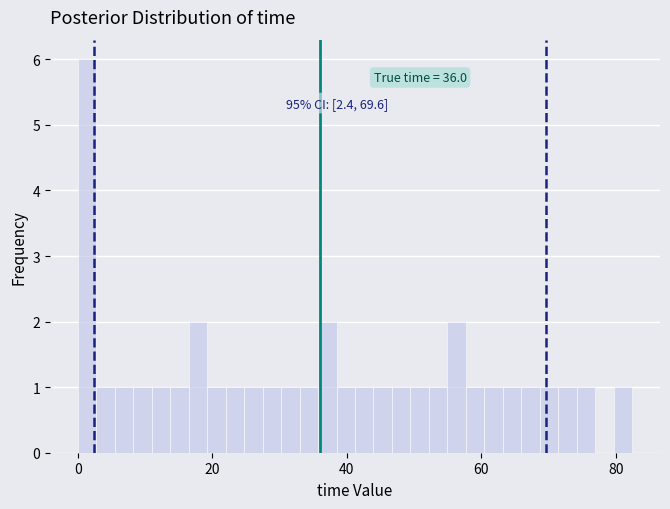

Read against the x-axis, roughly where is the centre of the tallest bar?

2